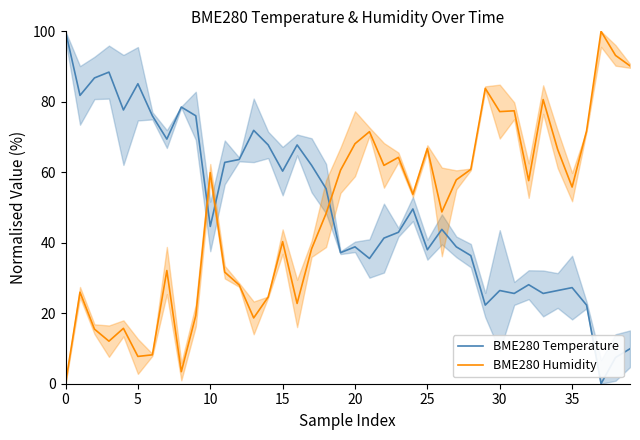

Rank the series by their maximum value, from highest to lowest.

BME280 Temperature, BME280 Humidity